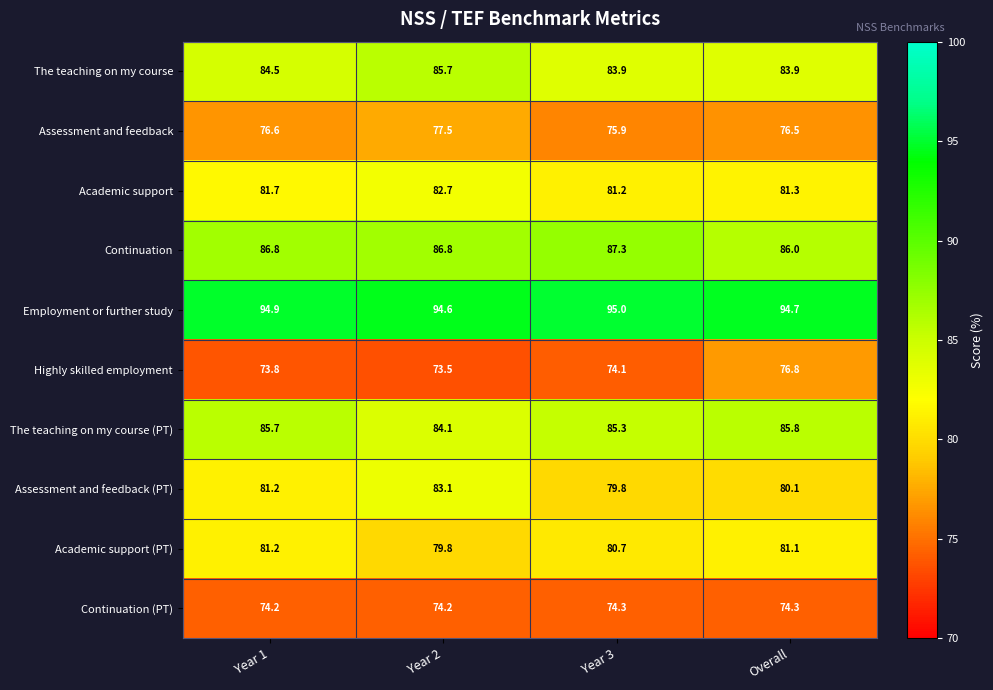

The Assessment and feedback series shows 75.9 at Year 3. True or false?

True